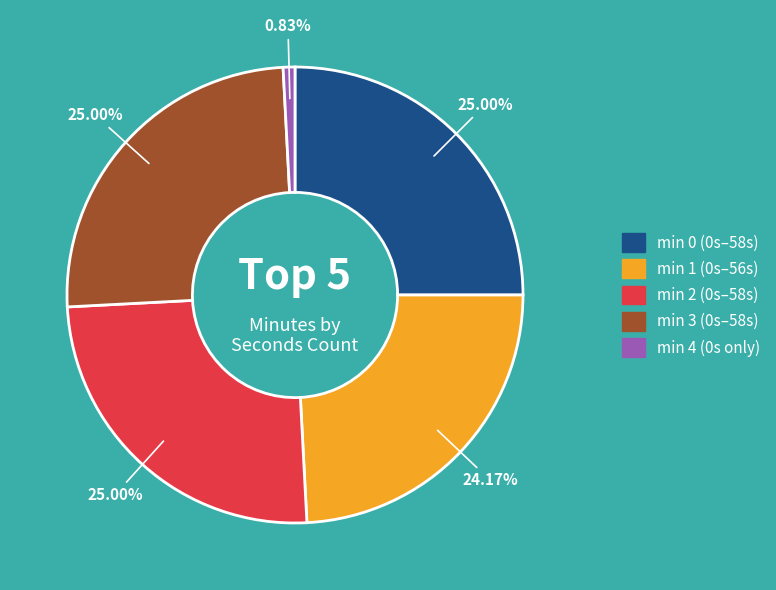

Is there a majority slice in this chart?

No